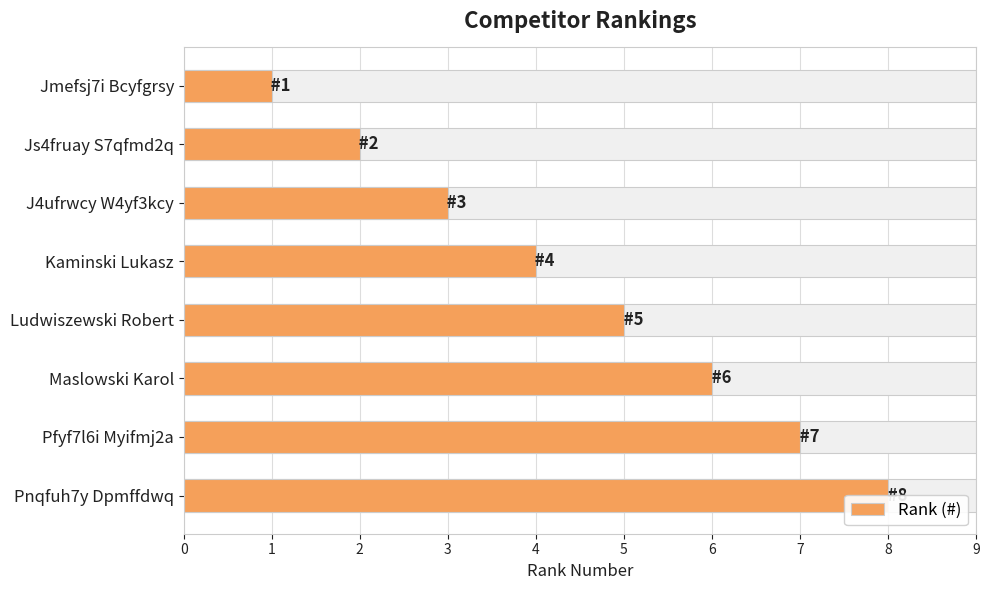

Reading left to right, what are all the values shown in this chart?

1	2	3	4	5	6	7	8